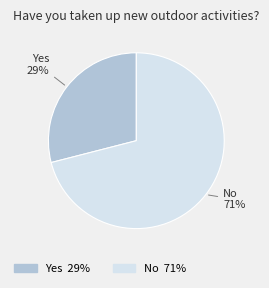

To the nearest percent, what is the difference between the No and Yes slice percentages?

42%